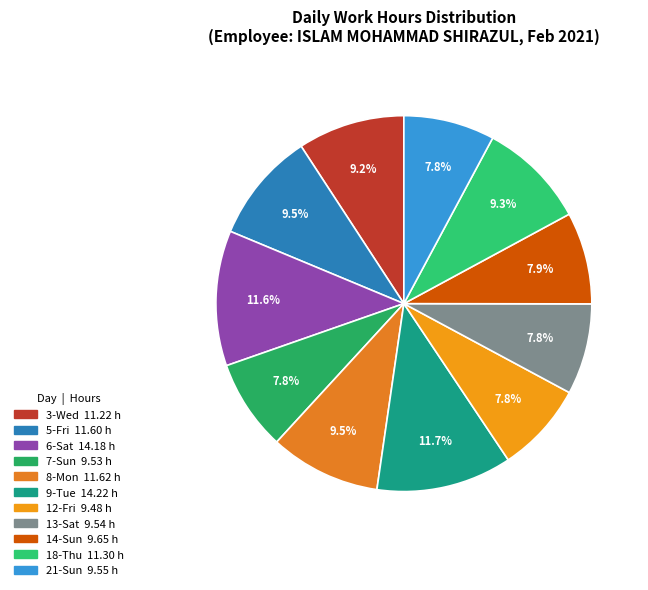

To the nearest percent, what is the combined percentage of 7-Sun and 6-Sat?

19%